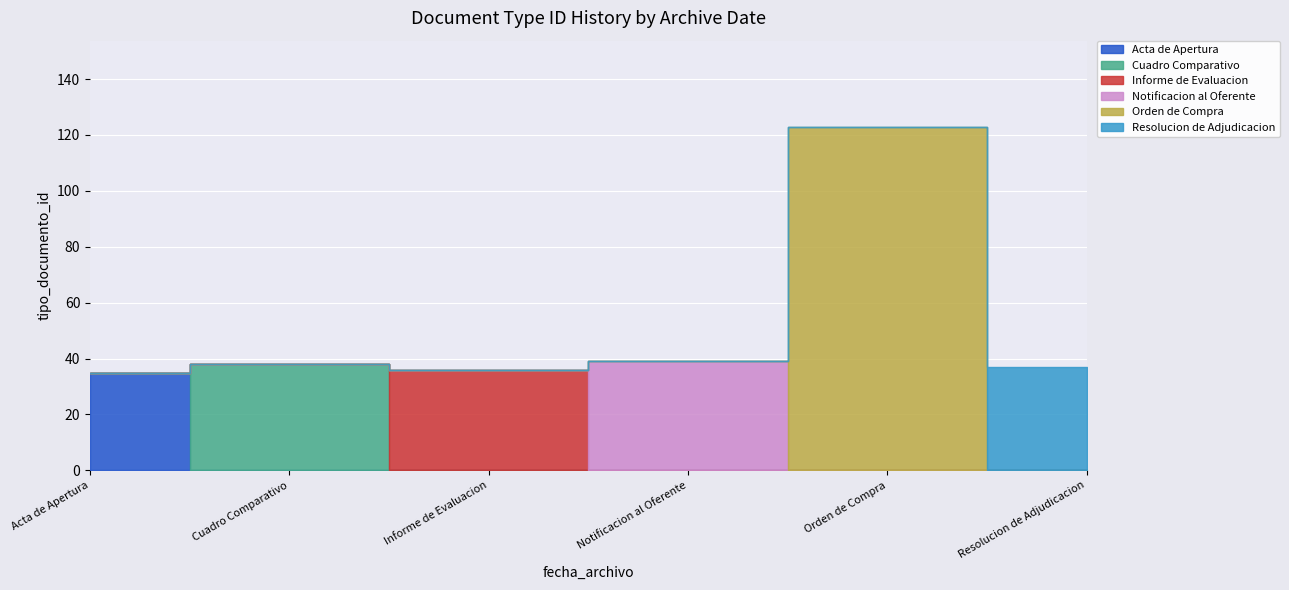

Read the value at 2014-11-04
(adjudicacion), to the nearest 5.

40